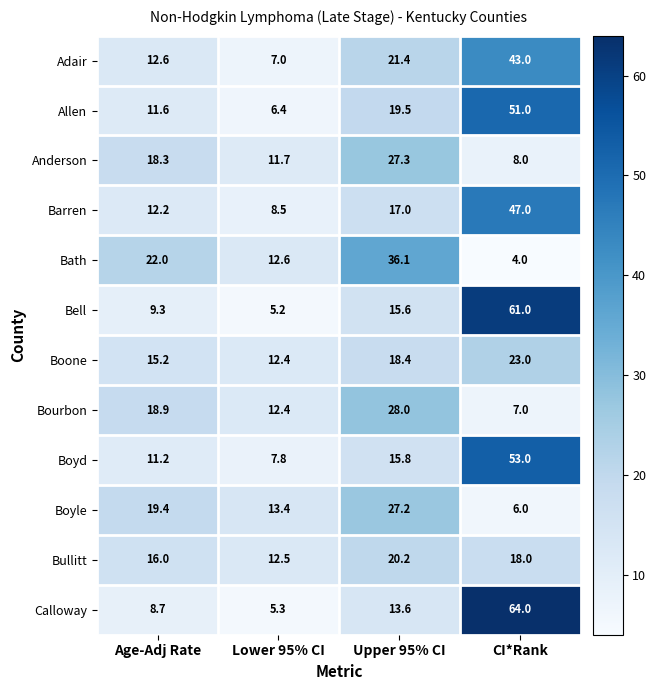

Which series has the largest range (max minus min)?

Calloway